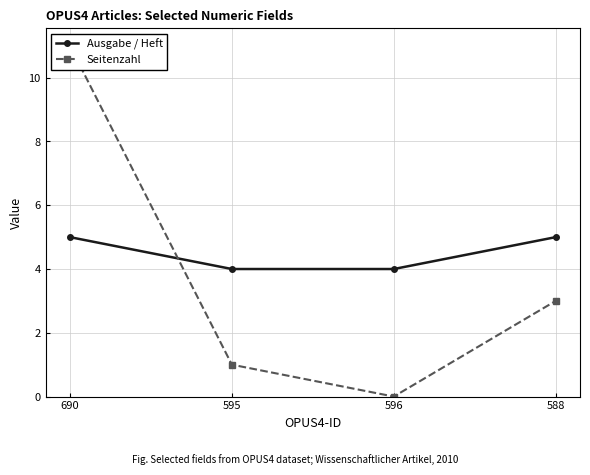

What is the label of the 3rd point from the right?

595